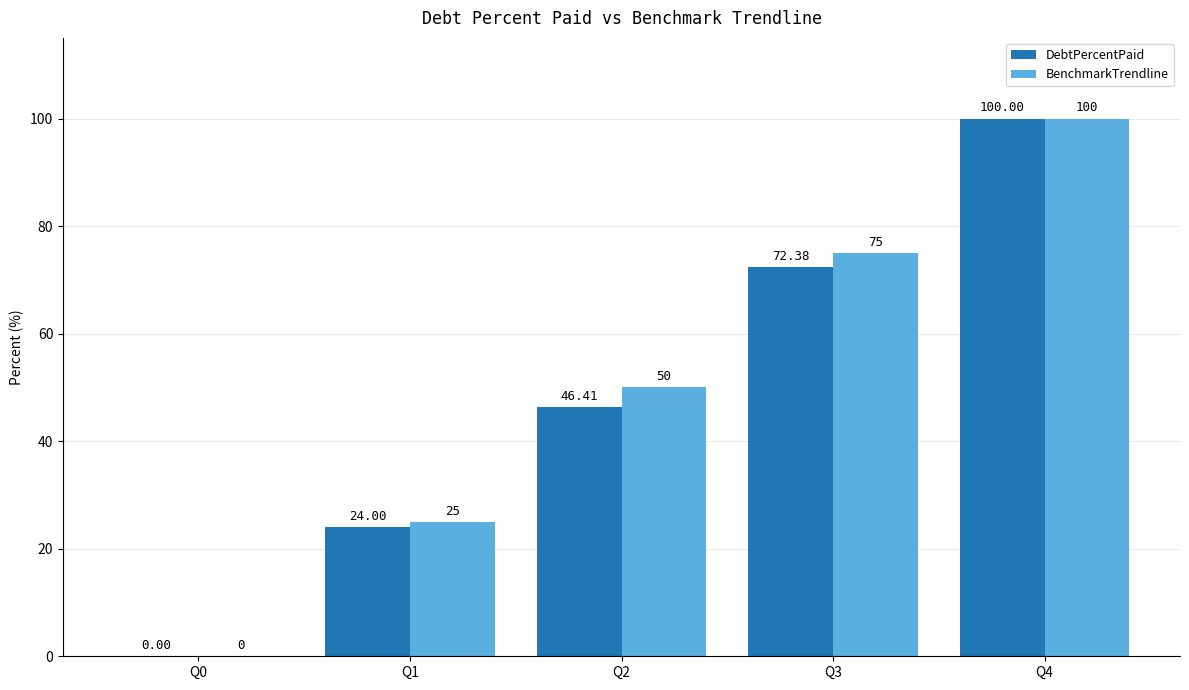

What is the maximum value for BenchmarkTrendline?

100.0